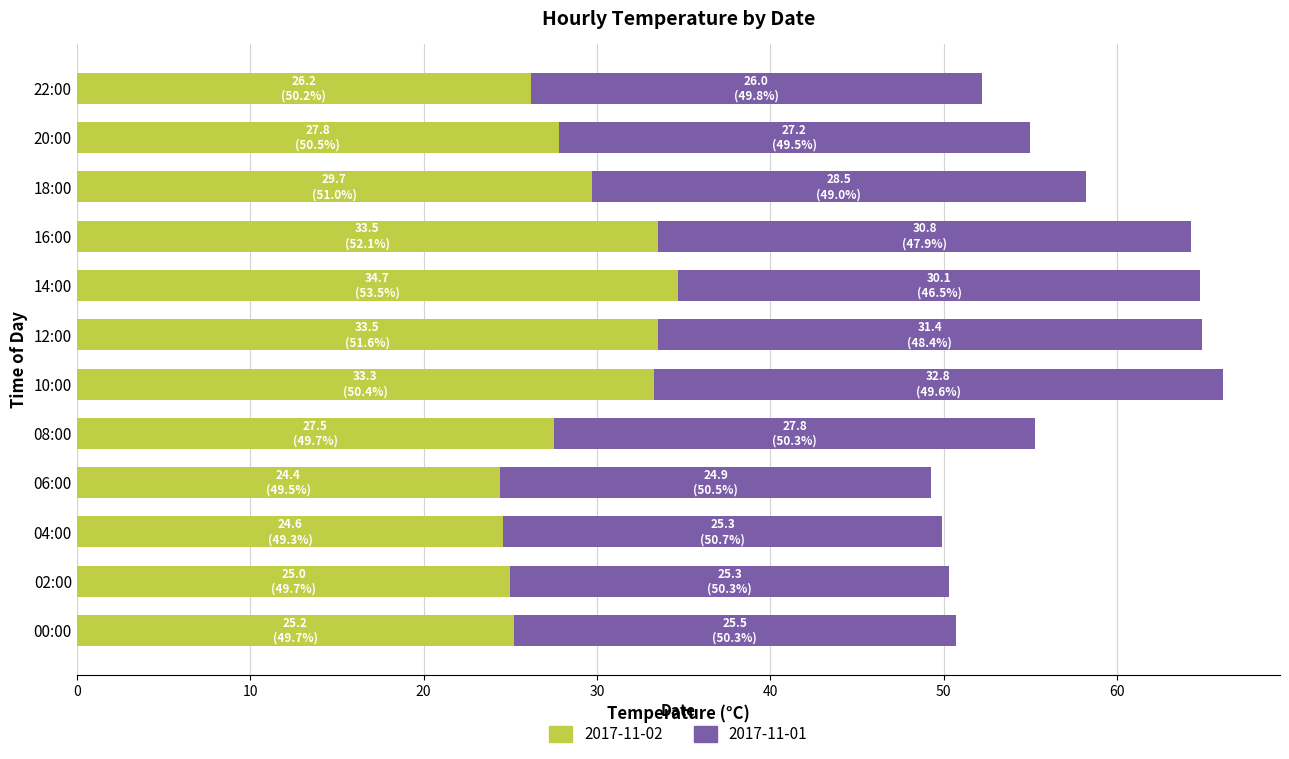

What is the sum of all 2017-11-01 values?

345.4